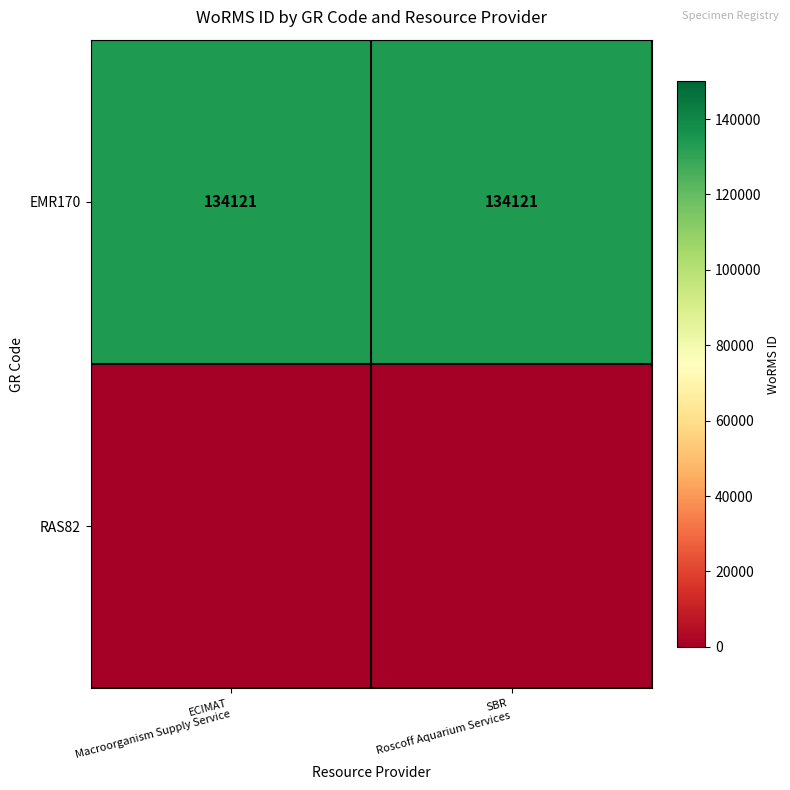

What is the sum of all EMR170 values?

268242